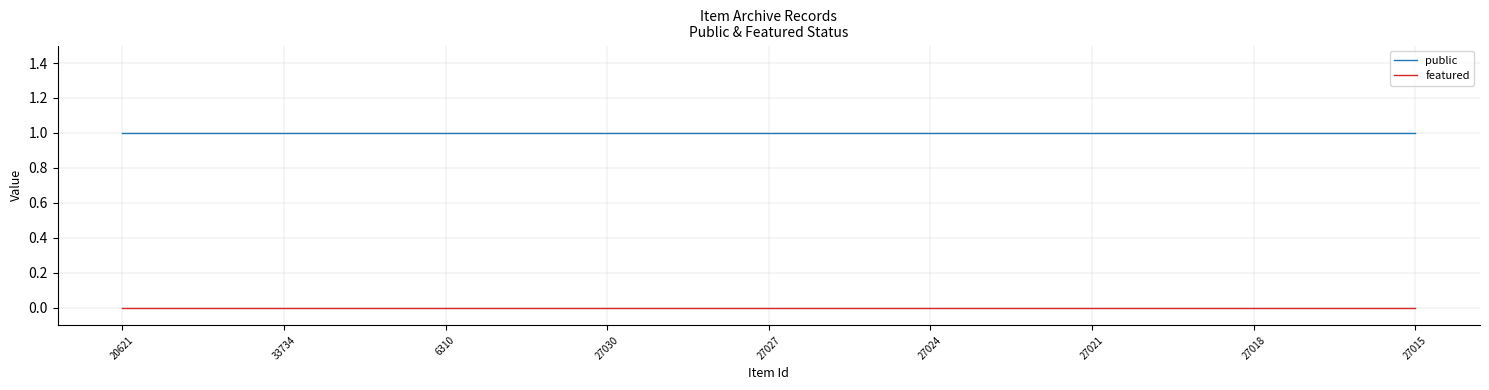

List the series in order of their overall mean, lowest first.

featured, public